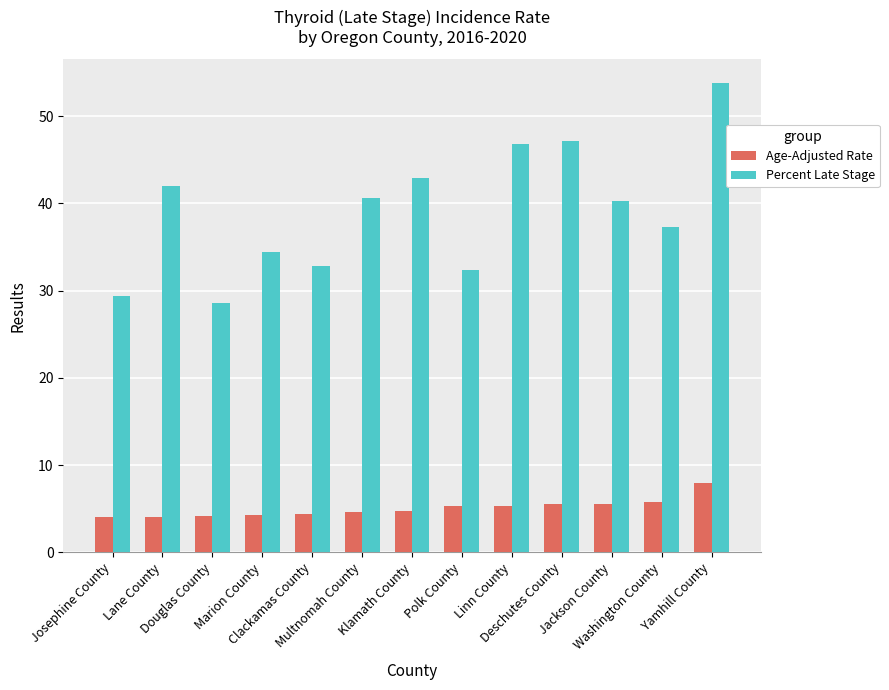

True or false: Percent Late Stage has a value of 26.7 at Klamath County.

False